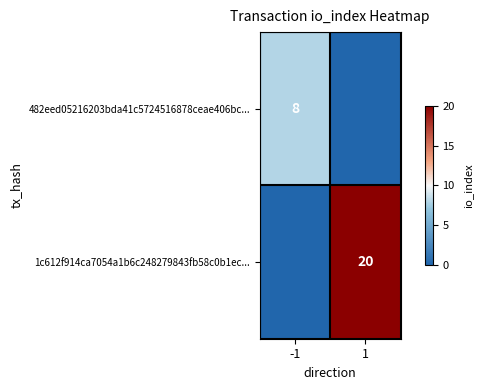

Is the value of 482eed05216203bda41c5724516878ceae406bc... at -1 greater than the value of 1c612f914ca7054a1b6c248279843fb58c0b1ec... at 1?

No